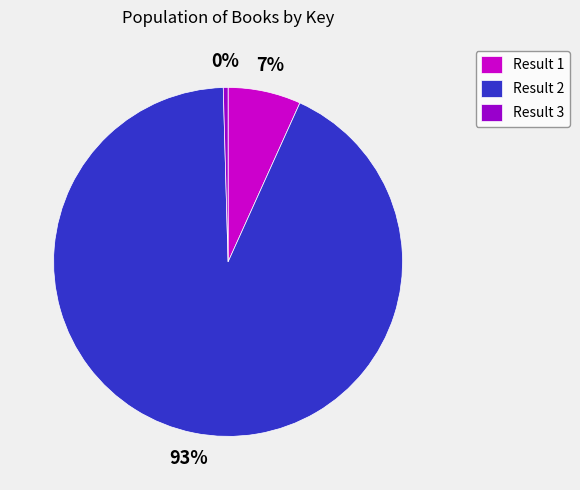

Which has a higher value, Result 2 or Result 1?

Result 2